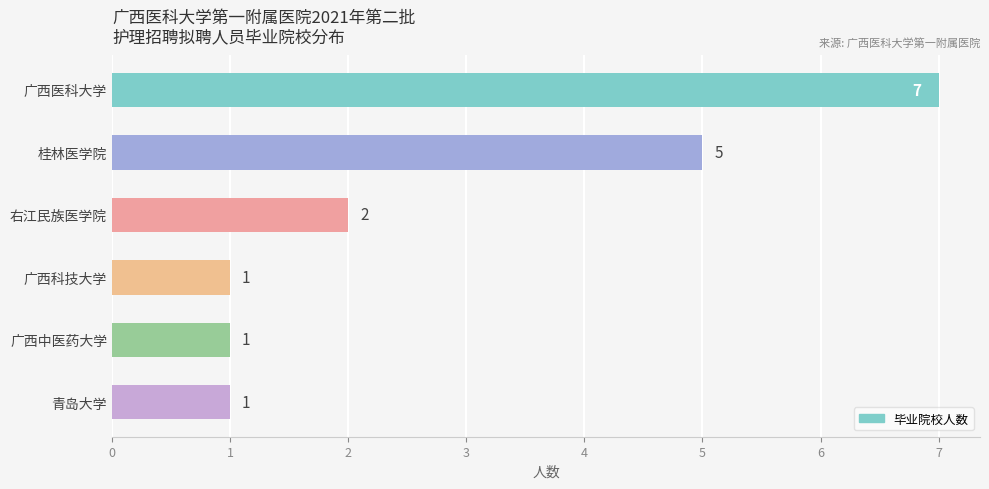

What is the greatest value displayed?

7